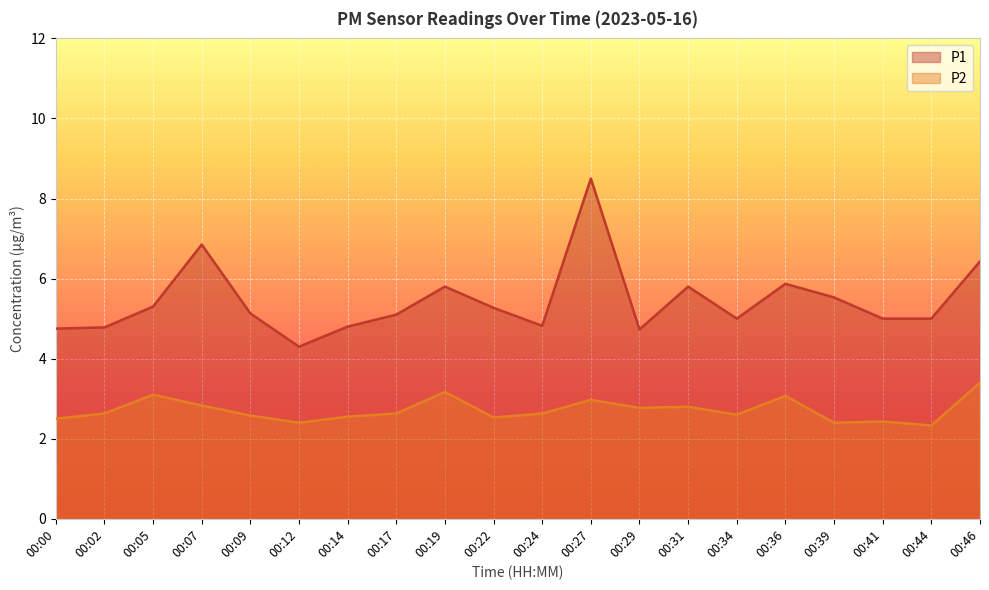

What is the difference between the second highest and minimum values in the P2 series?

0.8